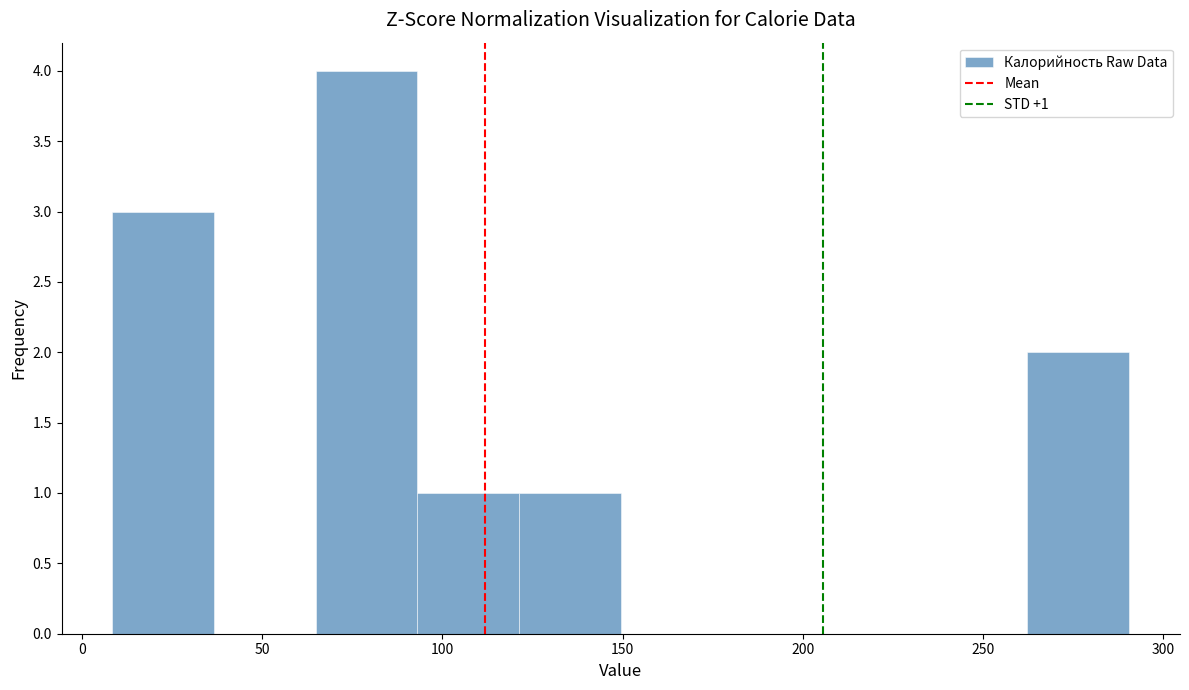

Over which range of the x-axis is the bar tallest?

65 to 95